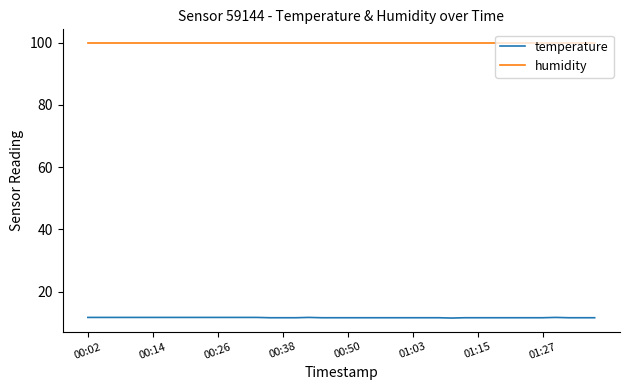

List the series in order of their peak value, highest first.

humidity, temperature